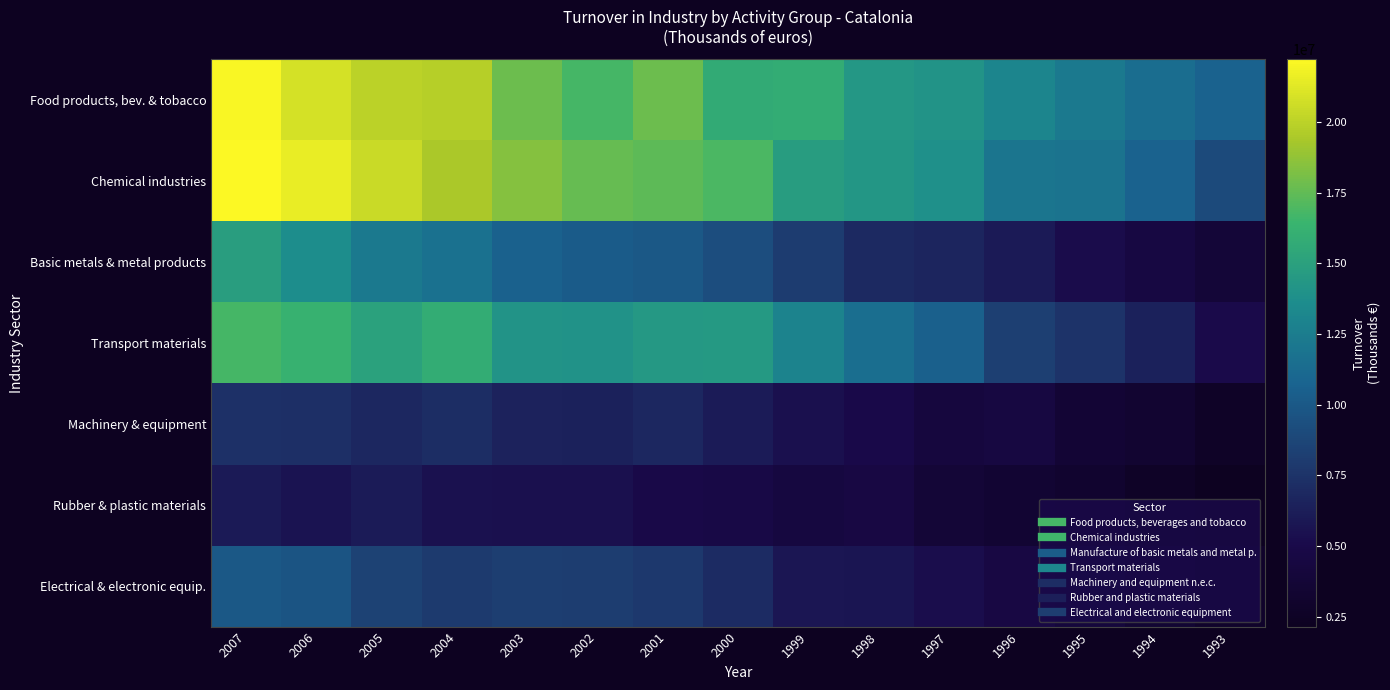

At which category does the chart reach its minimum across all series?

1993